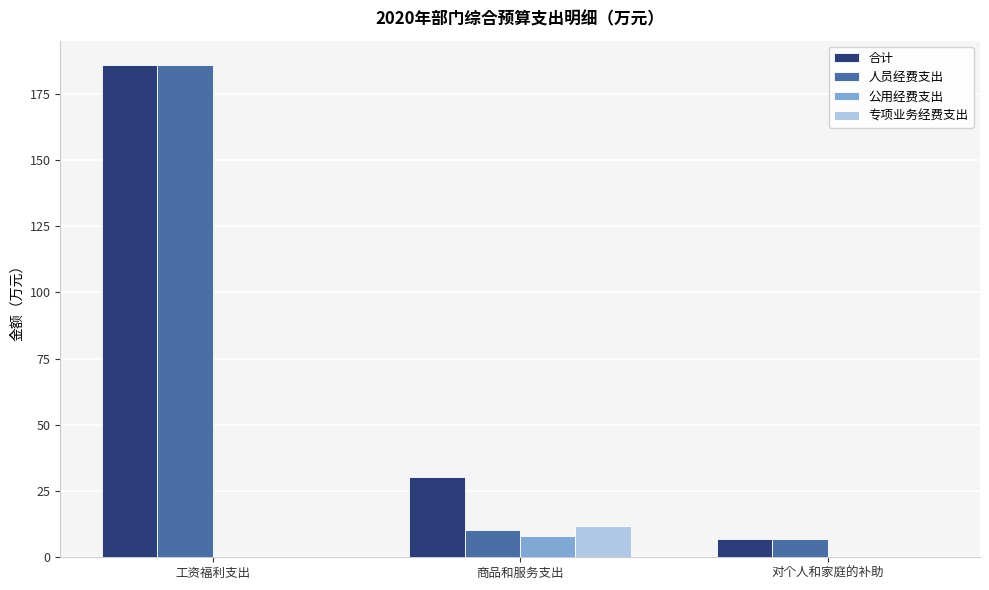

What is the maximum value shown in the chart?

185.8